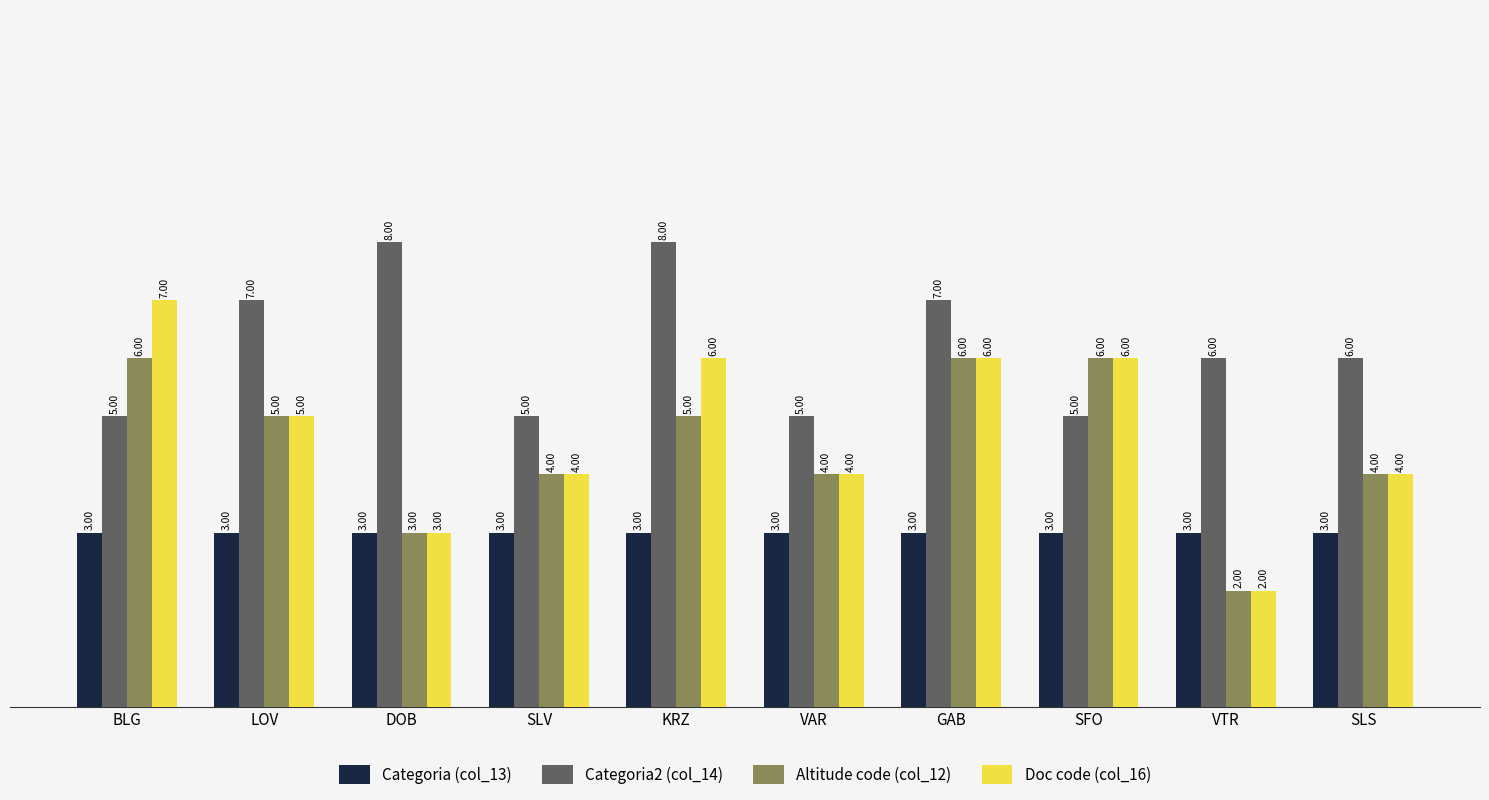

Where does the Altitude code (col_12) series first go above 5?

BLG